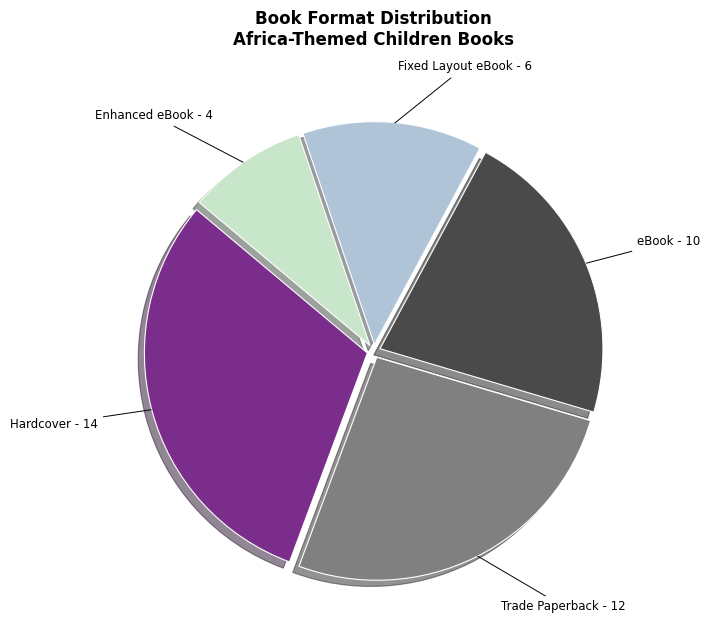

What is the smallest slice in the pie chart?

Enhanced eBook